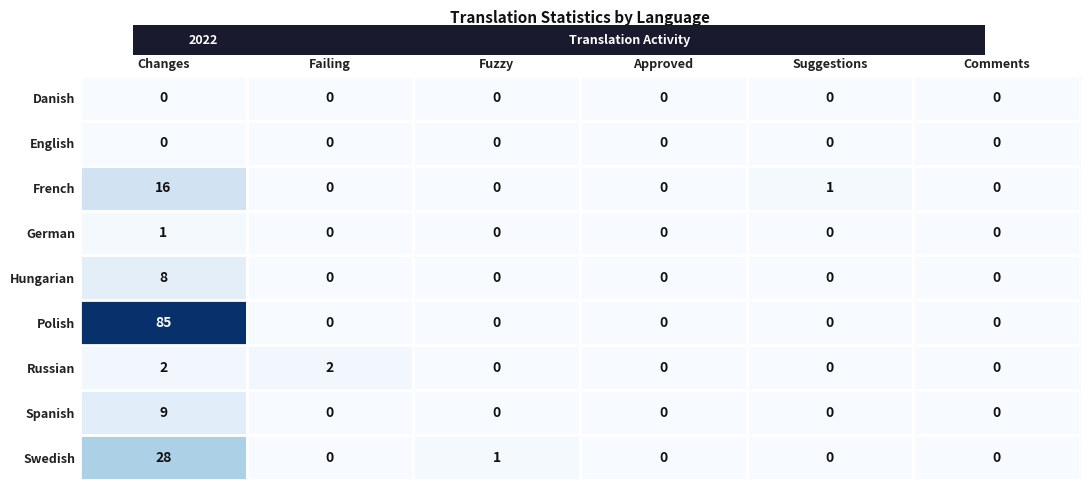

Which series has the largest range (max minus min)?

Polish